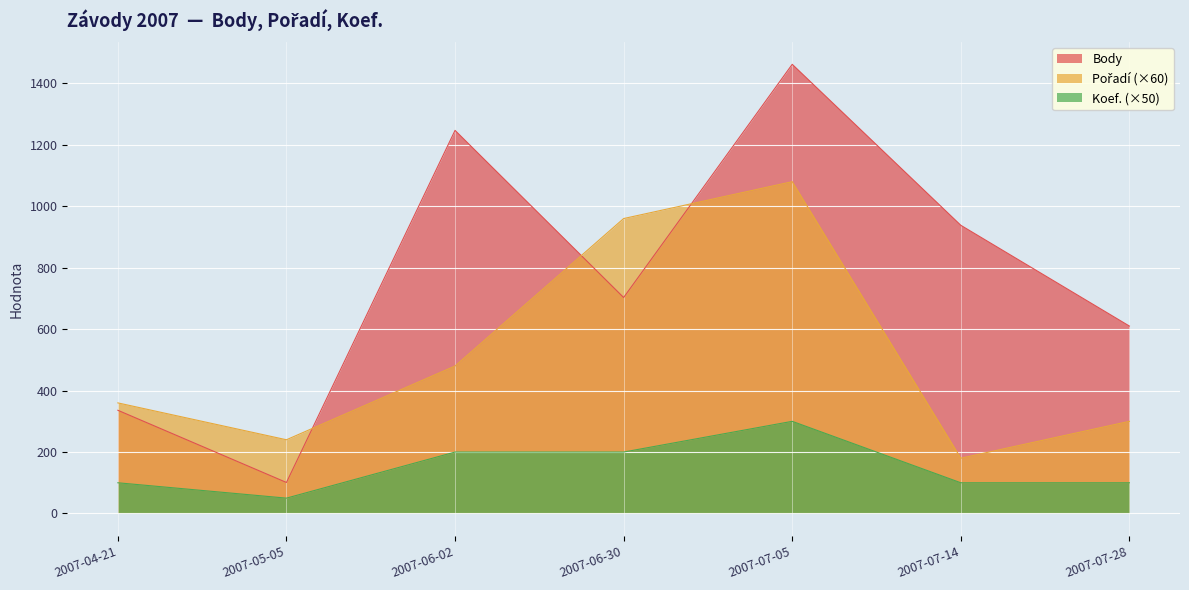

What is the difference between the maximum and minimum values in the Koef. series?

250